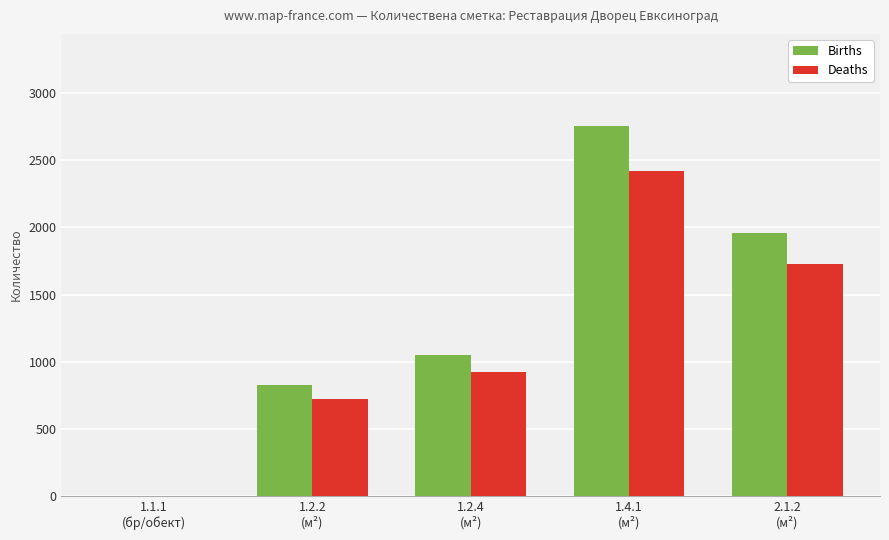

What is the sum of the Births values at 2.1.2
(м²) and 1.1.1
(бр/обект)?

1961